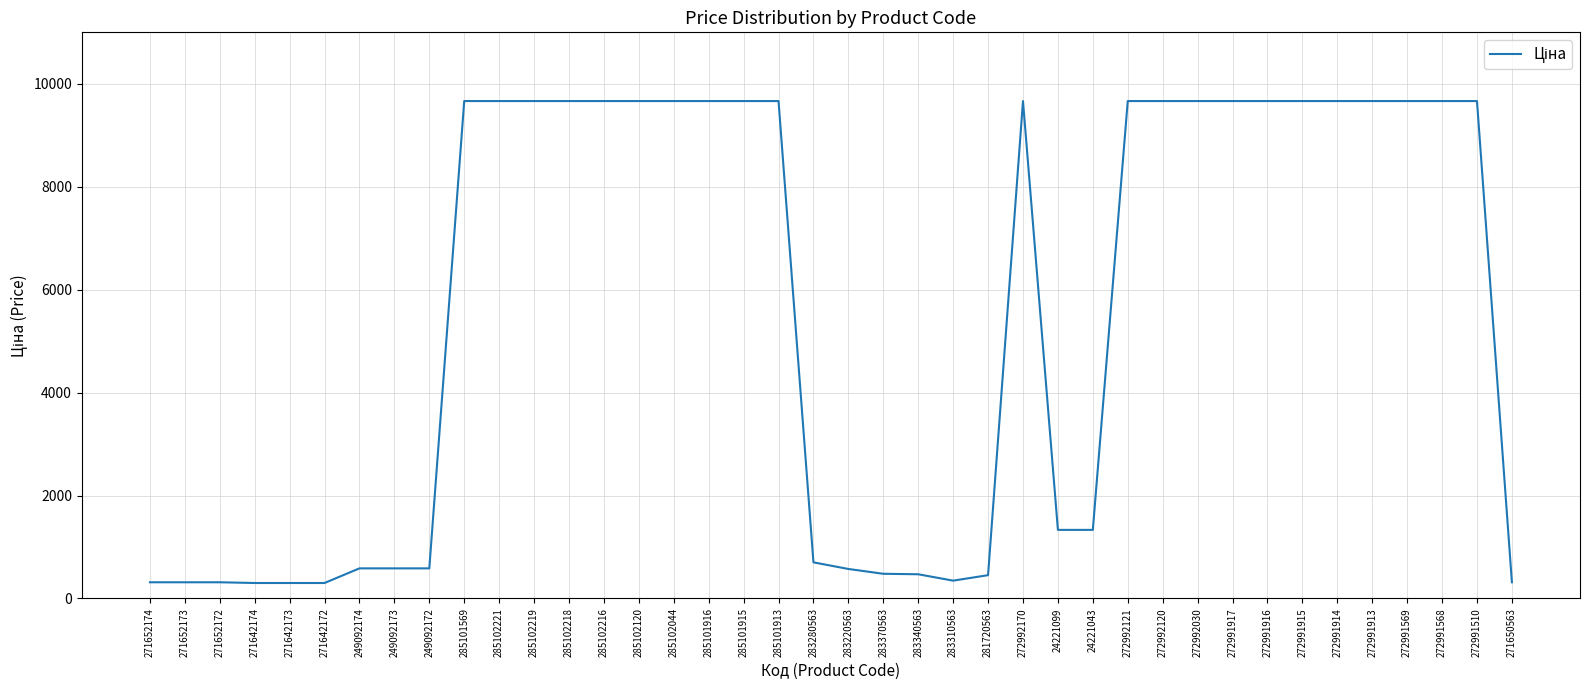

What is the greatest value displayed?

9664.7